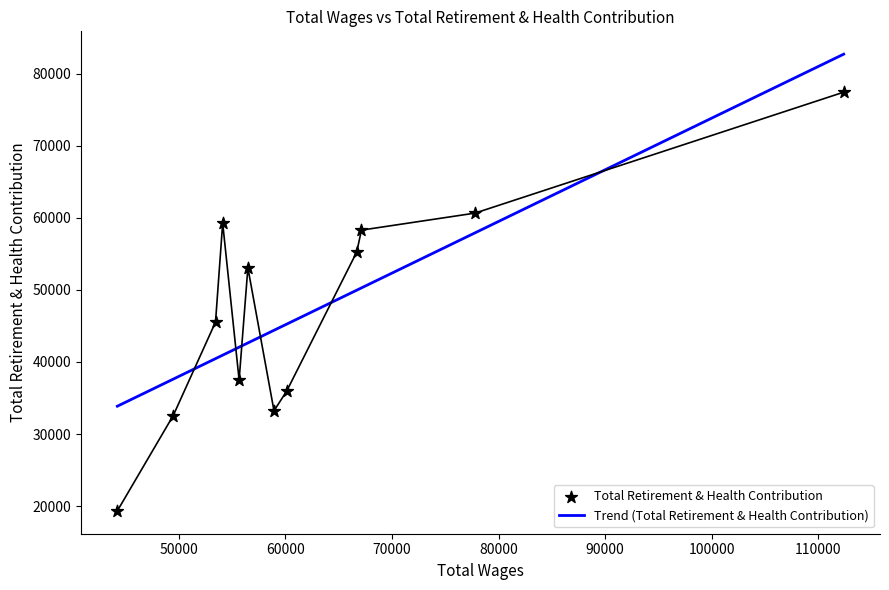

What is the maximum value for Trend (Total Retirement & Health Contribution)?

82695.2